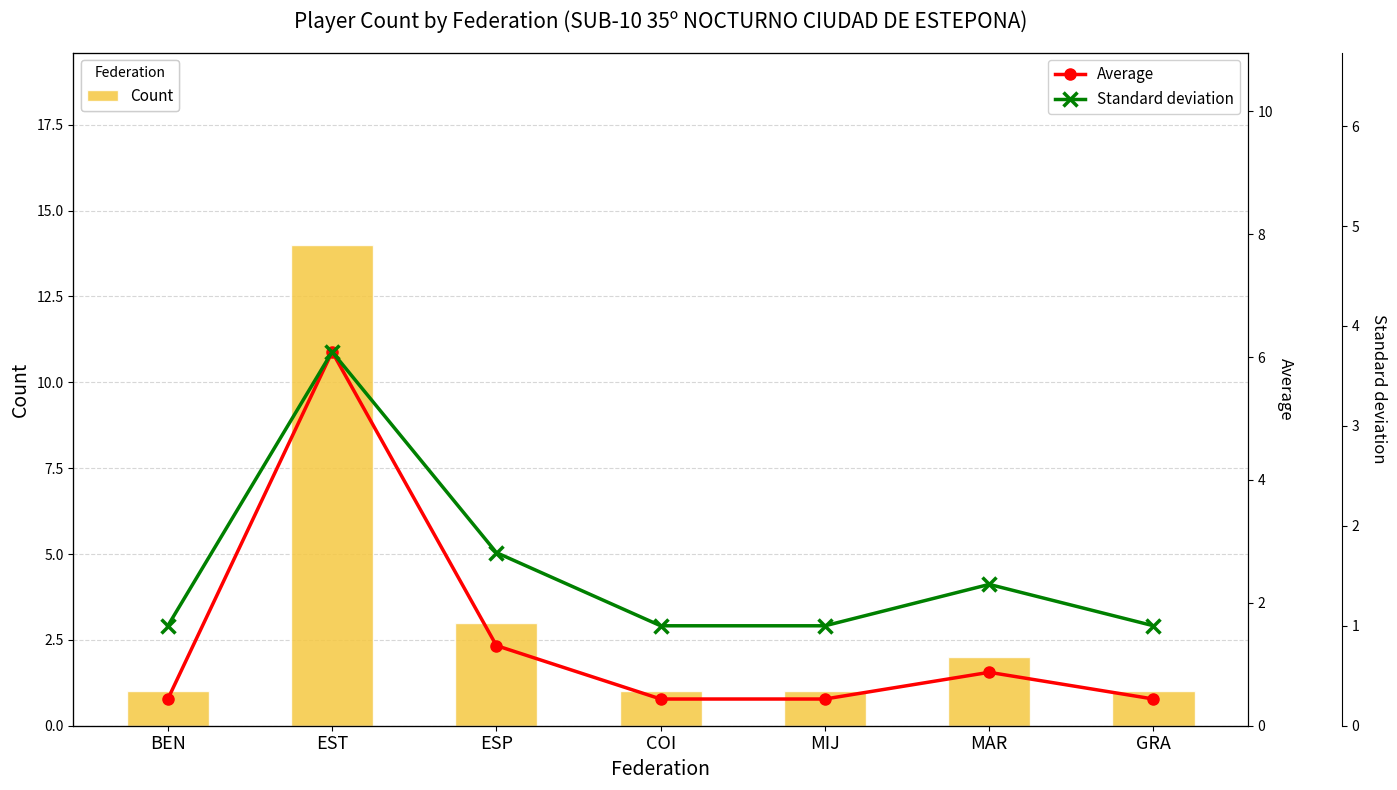

Does the chart contain stacked bars?

No